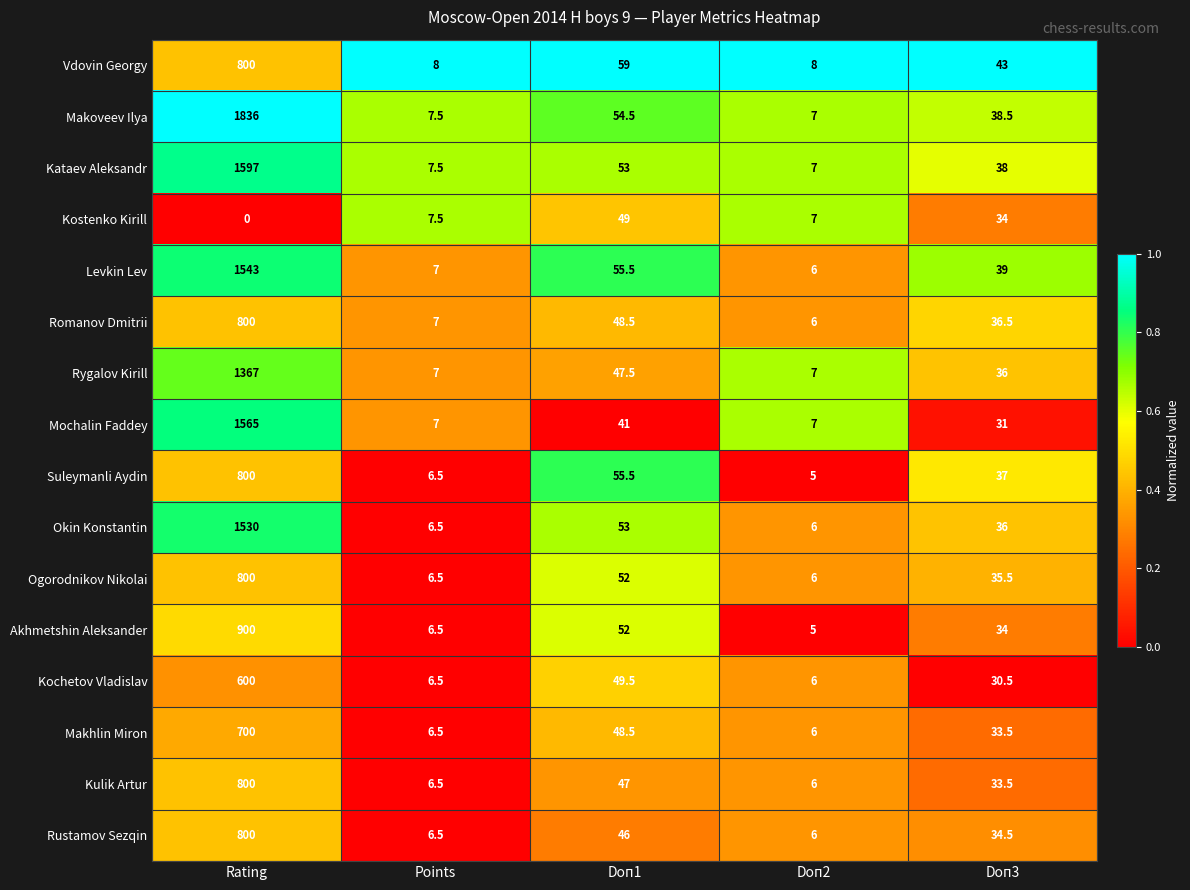

What is the difference between the highest and lowest values at Doп1?

18.0